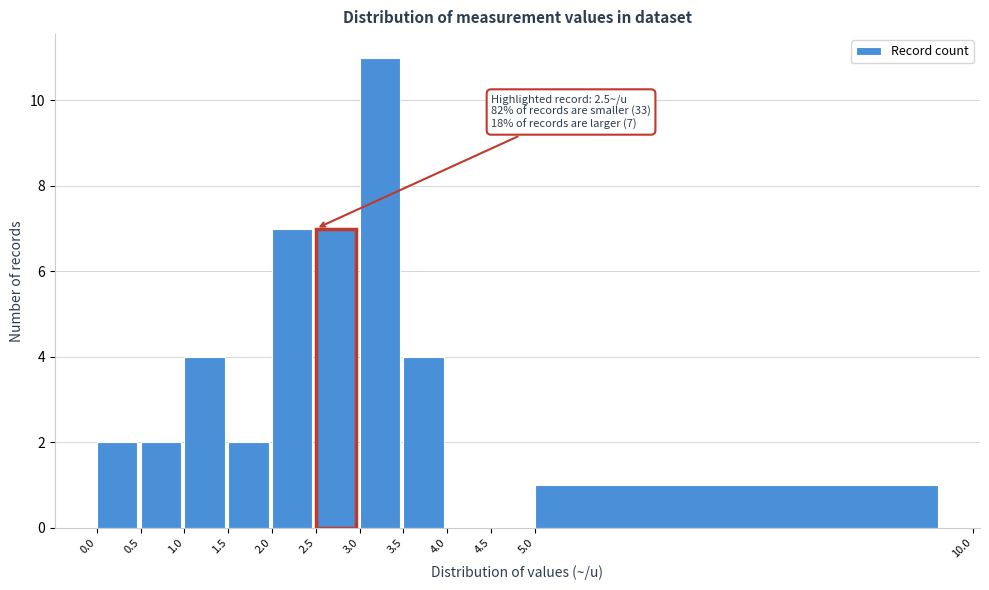

Which range on the x-axis has the tallest bar?

3.0 to 3.5